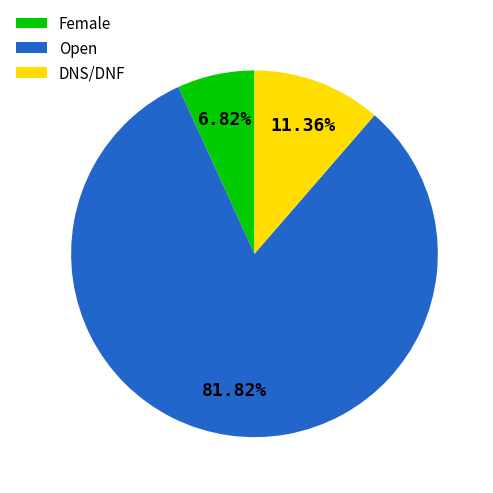

Combined, what portion of the pie is Open and Female?

88.6%